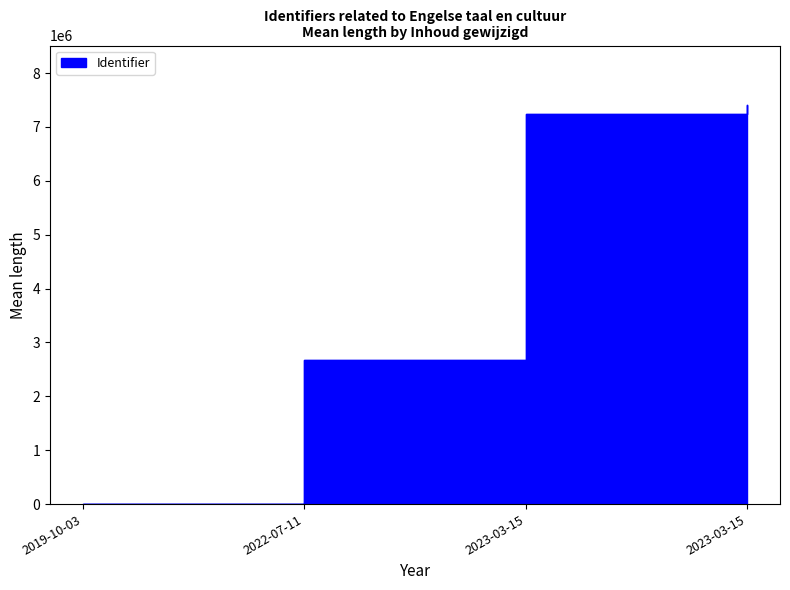

How many values are above zero?

3